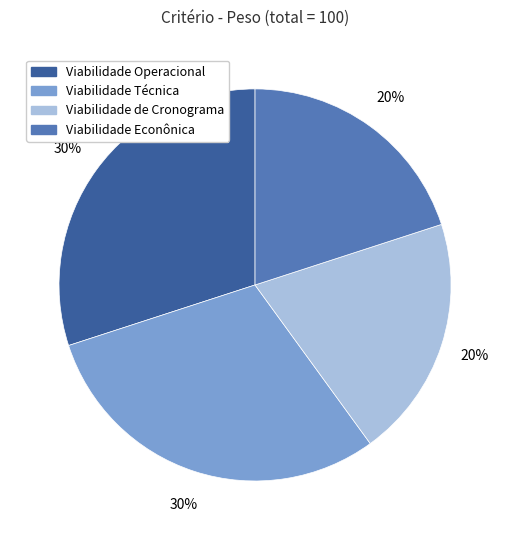

What percentage is the Viabilidade Operacional slice, to the nearest percent?

30%